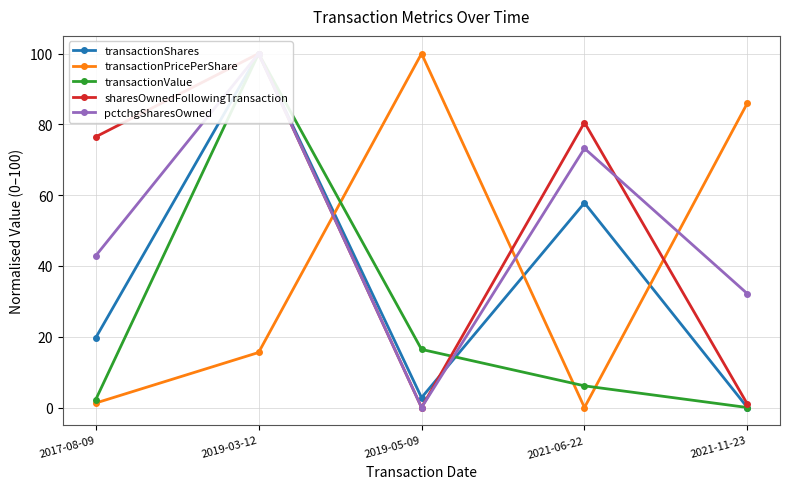

Reading left to right, what are all the values shown in this chart?

transactionShares: 19.7	100.0	2.8	57.8	0.0
transactionPricePerShare: 1.3	15.6	100.0	0.0	86.0
transactionValue: 2.2	100.0	16.4	6.1	0.0
sharesOwnedFollowingTransaction: 76.5	100.0	0.0	80.5	0.9
pctchgSharesOwned: 42.9	100.0	0.0	73.2	32.1